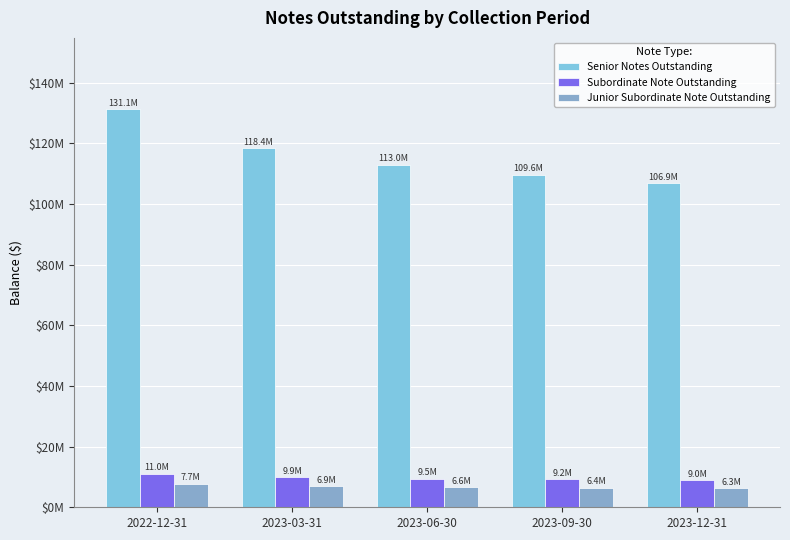

Are the bars grouped side by side (vs. stacked)?

Yes